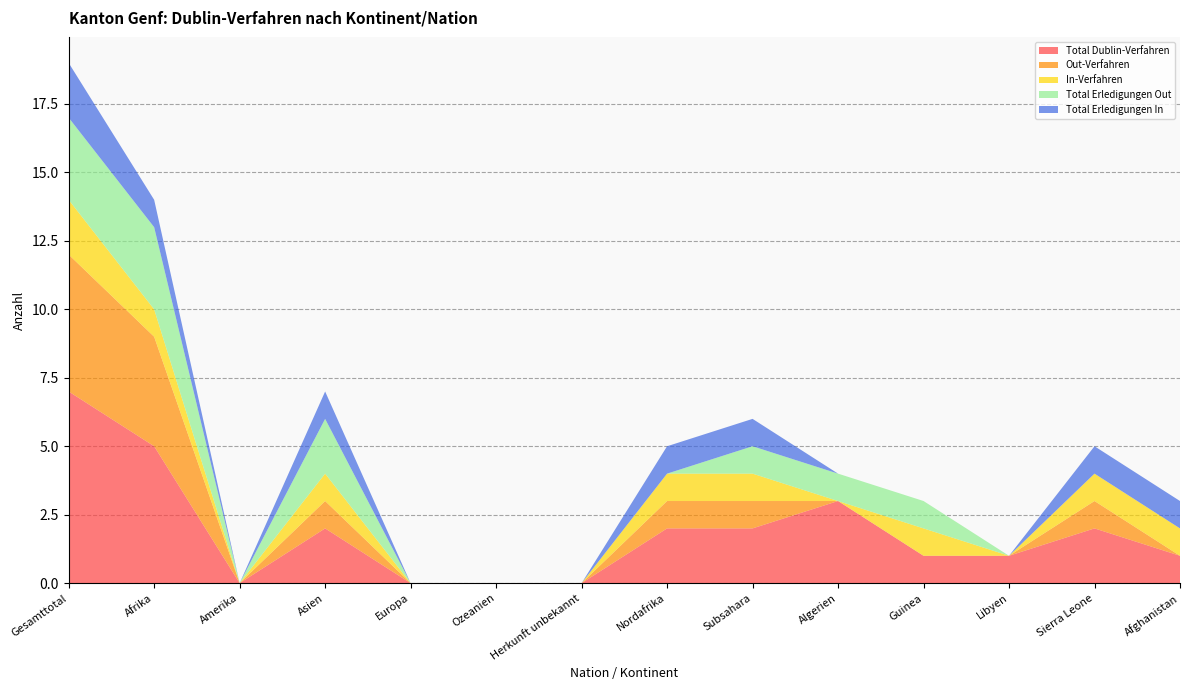

Reading left to right, list all the values displayed in this chart.

Total Dublin-Verfahren: Gesamttotal=7	Afrika=5	Amerika=0	Asien=2	Europa=0	Ozeanien=0	Herkunft unbekannt=0	Nordafrika=2	Subsahara=2	Algerien=3	Guinea=1	Libyen=1	Sierra Leone=2	Afghanistan=1
Out-Verfahren: Gesamttotal=5	Afrika=4	Amerika=0	Asien=1	Europa=0	Ozeanien=0	Herkunft unbekannt=0	Nordafrika=1	Subsahara=1	Algerien=0	Guinea=0	Libyen=0	Sierra Leone=1	Afghanistan=0
In-Verfahren: Gesamttotal=2	Afrika=1	Amerika=0	Asien=1	Europa=0	Ozeanien=0	Herkunft unbekannt=0	Nordafrika=1	Subsahara=1	Algerien=0	Guinea=1	Libyen=0	Sierra Leone=1	Afghanistan=1
Total Erledigungen Out: Gesamttotal=3	Afrika=3	Amerika=0	Asien=2	Europa=0	Ozeanien=0	Herkunft unbekannt=0	Nordafrika=0	Subsahara=1	Algerien=1	Guinea=1	Libyen=0	Sierra Leone=0	Afghanistan=0
Total Erledigungen In: Gesamttotal=2	Afrika=1	Amerika=0	Asien=1	Europa=0	Ozeanien=0	Herkunft unbekannt=0	Nordafrika=1	Subsahara=1	Algerien=0	Guinea=0	Libyen=0	Sierra Leone=1	Afghanistan=1